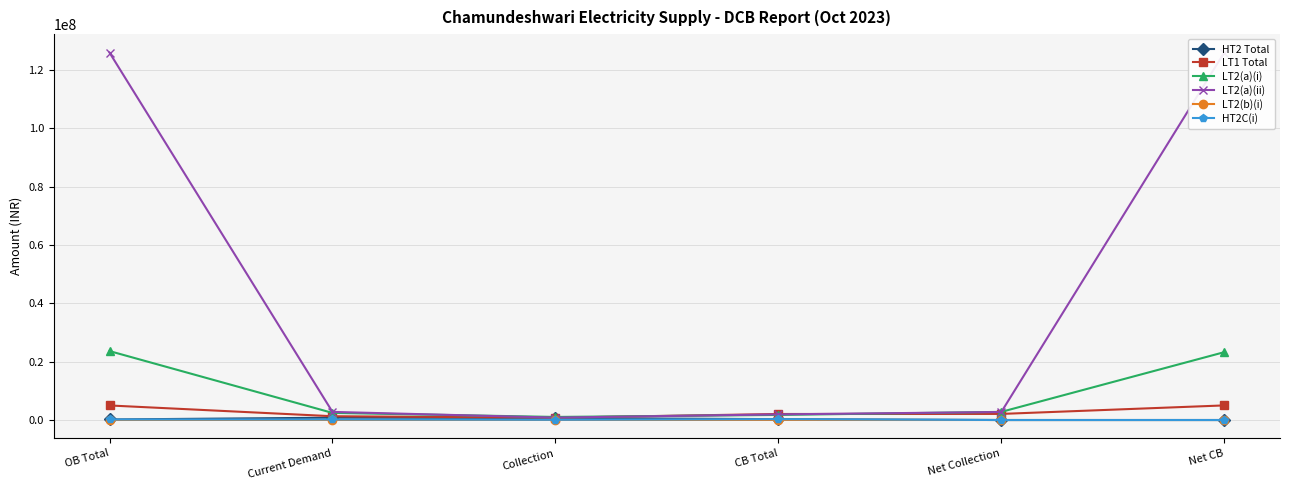

Which category has the lowest value in the LT2(b)(i) series?

Net Collection